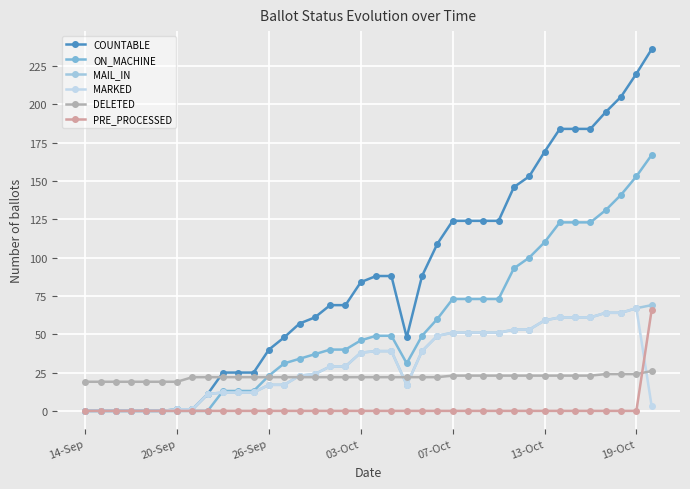

True or false: COUNTABLE and ON_MACHINE intersect in this chart.

False